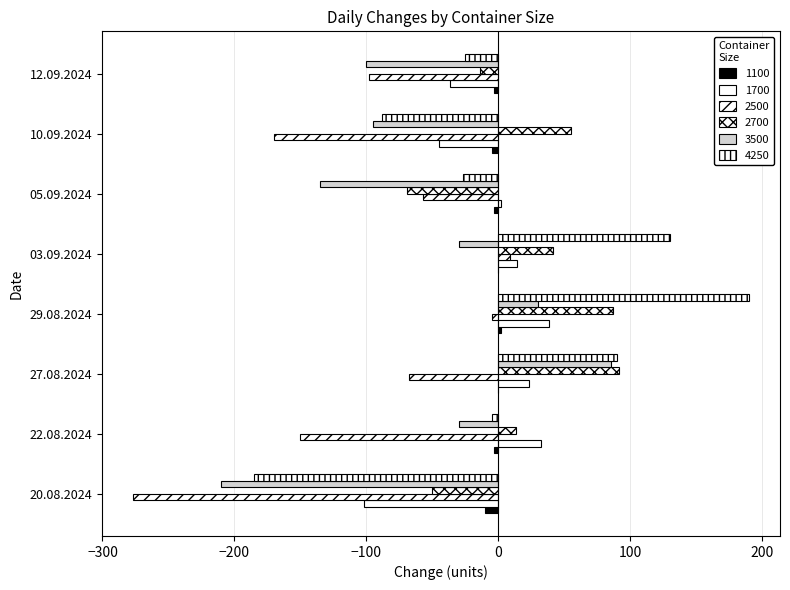

Count the number of data series in this chart.

6